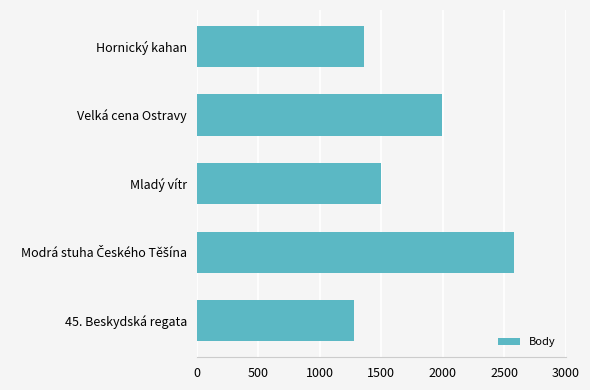

Are the bars grouped side by side (vs. stacked)?

No